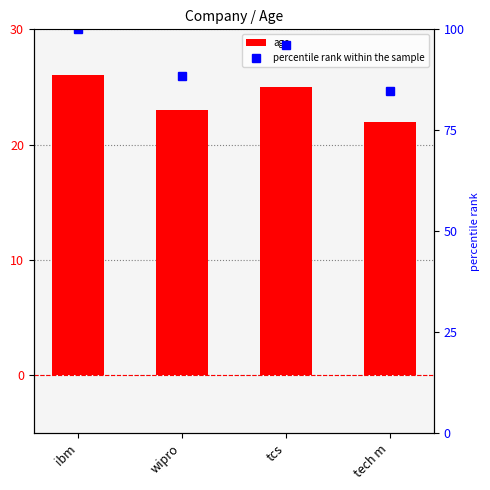

Reading left to right, transcribe all the data shown in this chart.

age: ibm=26.0	wipro=23.0	tcs=25.0	tech m=22.0
percentile rank within the sample: ibm=100.0	wipro=88.5	tcs=96.2	tech m=84.6